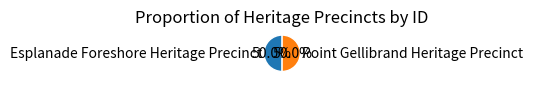

What is the ratio of the value at Point Gellibrand Heritage Precinct to the value at Esplanade Foreshore Heritage Precinct?

1.0